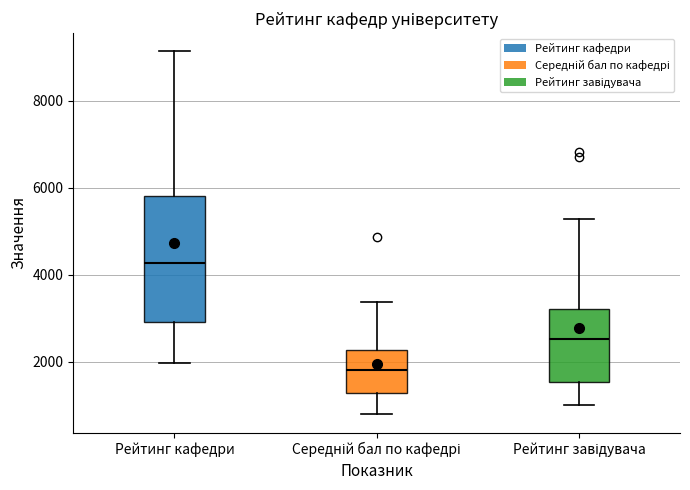

Reading left to right, read every box against the y-axis: the position of its median line, the range the box covers, and the ends of its whiskers. The values are not printed on the chart, so give them approximately, as read against the axis.

Рейтинг кафедри: median 4200, box 3000 to 5800, whiskers 2000 to 9200
Середній бал по кафедрі: median 1800, box 1200 to 2200, whiskers 800 to 3400
Рейтинг завідувача: median 2600, box 1600 to 3200, whiskers 1000 to 5200